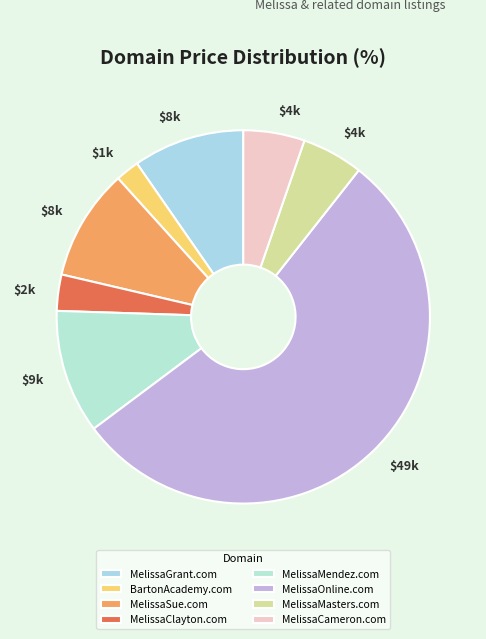

Do MelissaClayton.com and MelissaMendez.com together represent more than half of the pie?

No